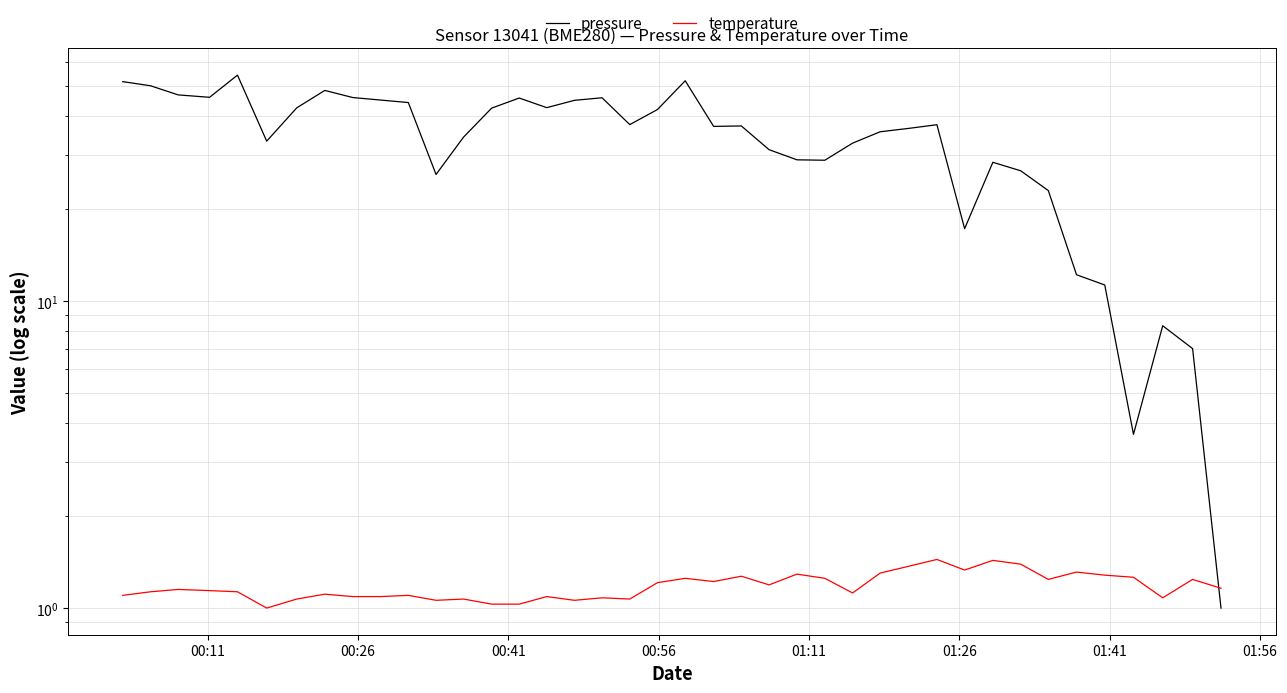

What are all the series names shown in the legend?

pressure, temperature